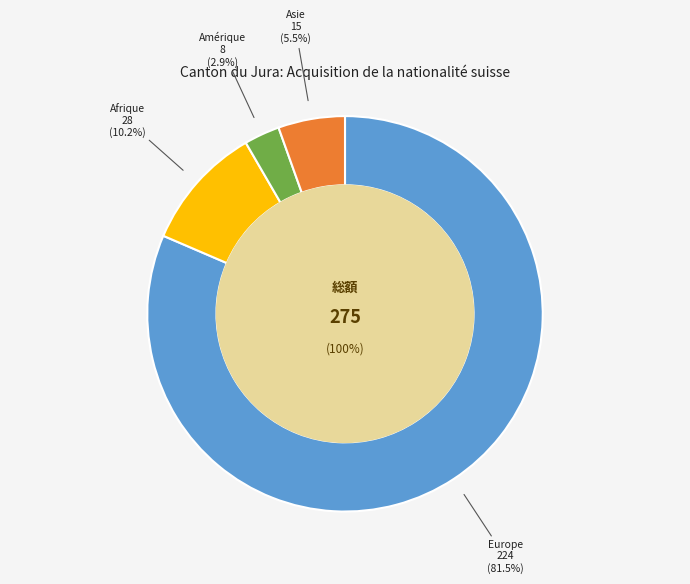

Which category has the biggest portion of the pie?

Europe